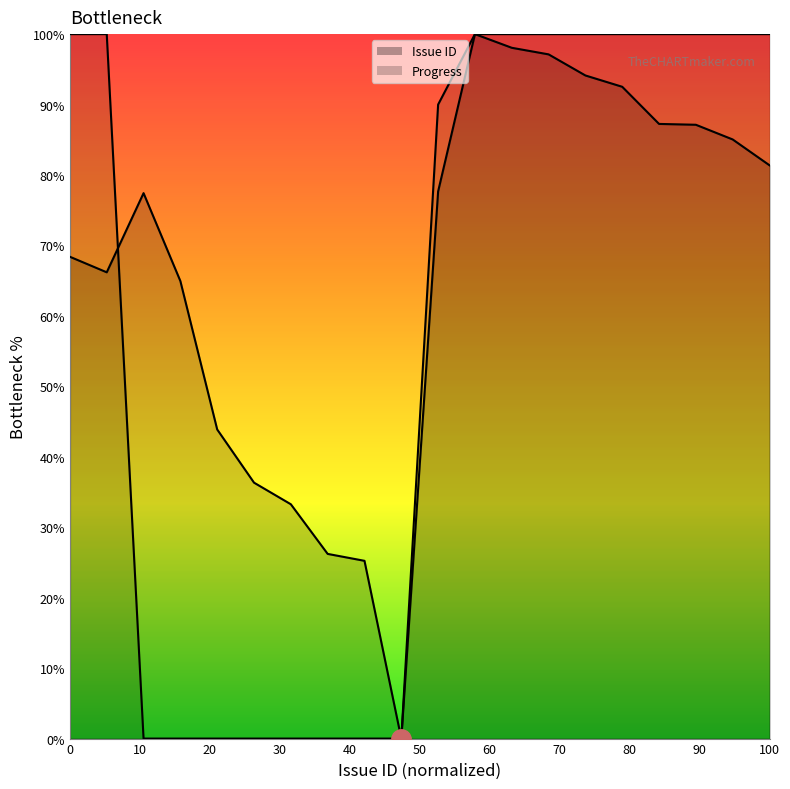

How many data points in Issue ID are above 77?

11